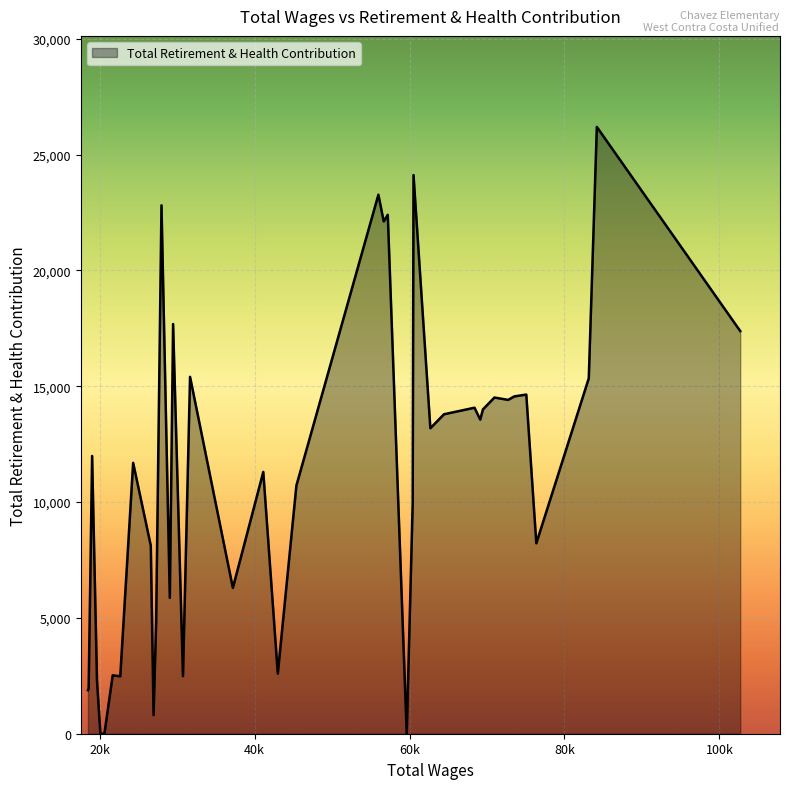

What is the difference between the maximum and minimum values?

26191